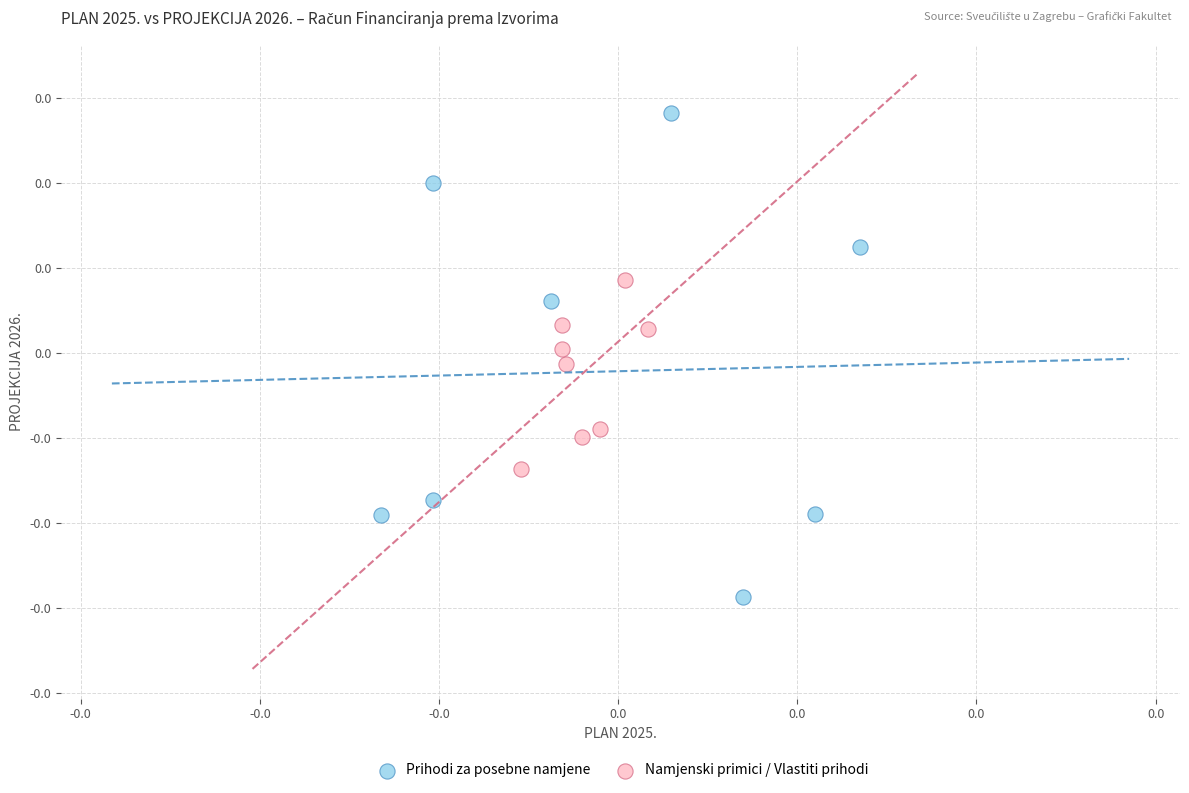

Which series reaches the maximum Y coordinate?

Prihodi za posebne namjene